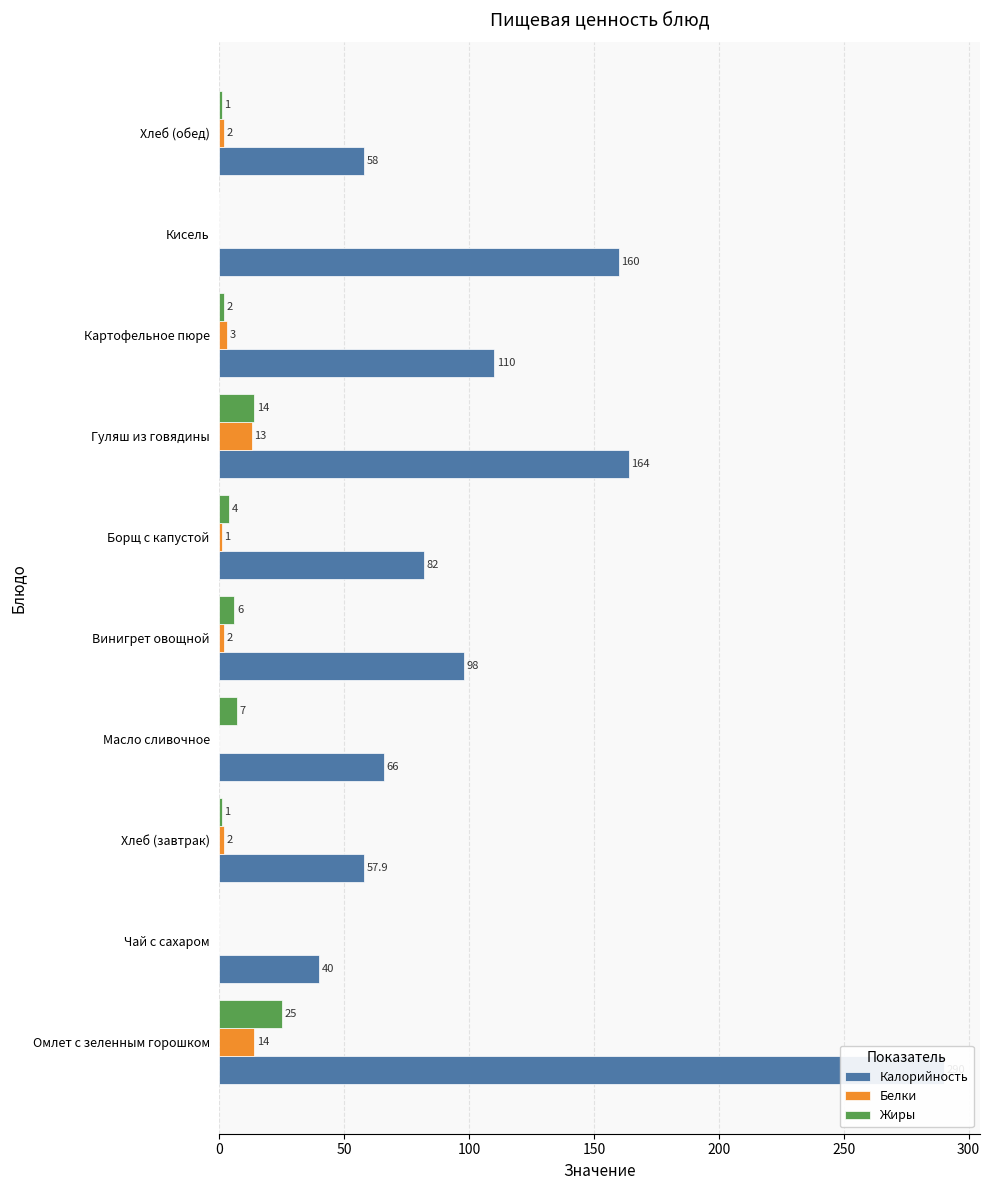

What is the value of the Жиры bar at the 3rd from the left?

1.0